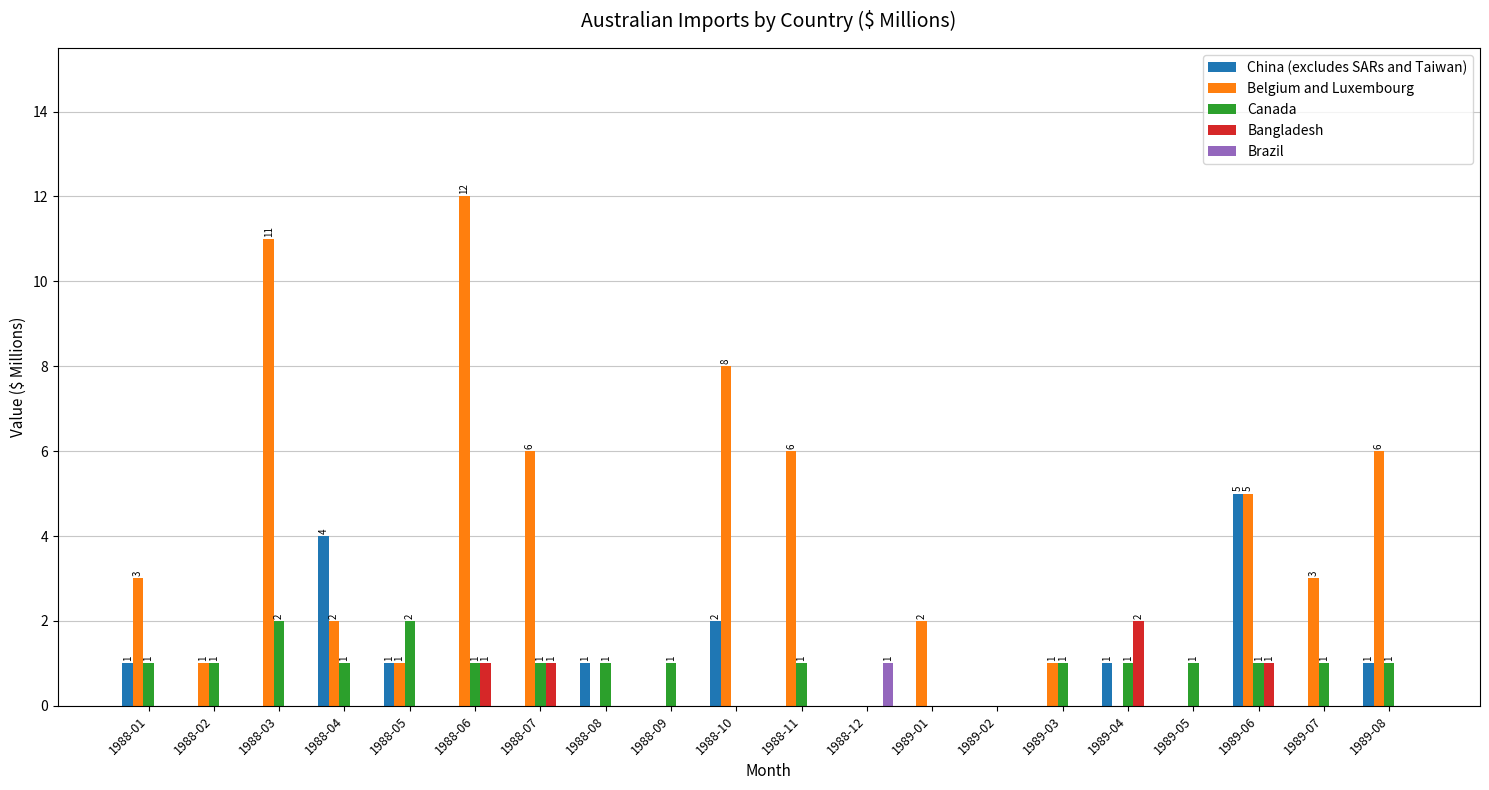

How many groups of bars are there?

20